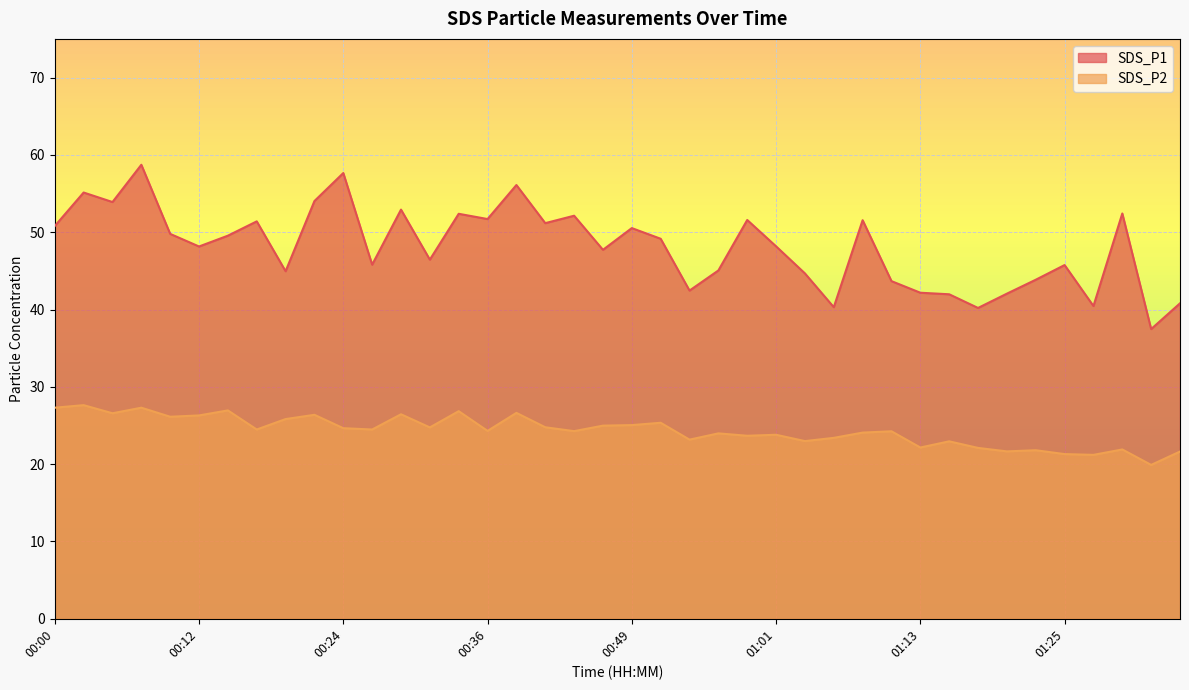

True or false: SDS_P2 has a value of 11.3 at 01:13.

False